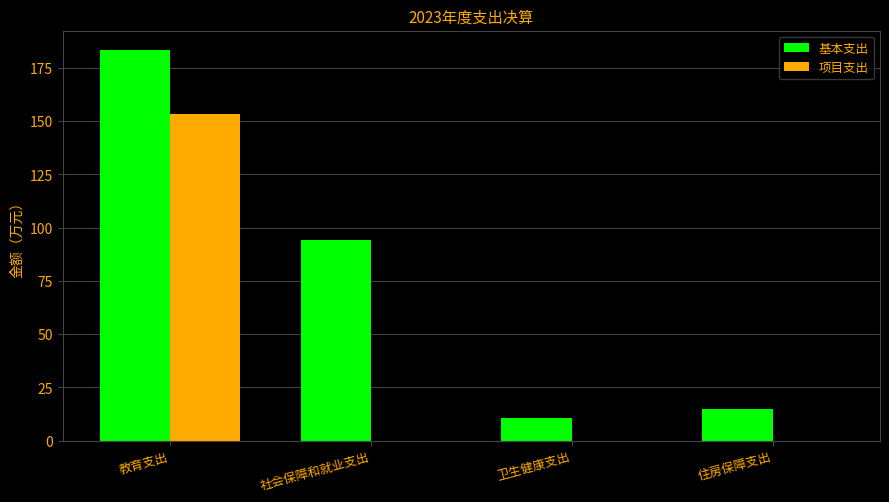

Is the value of 基本支出 at 社会保障和就业支出 greater than the value of 项目支出 at 教育支出?

No